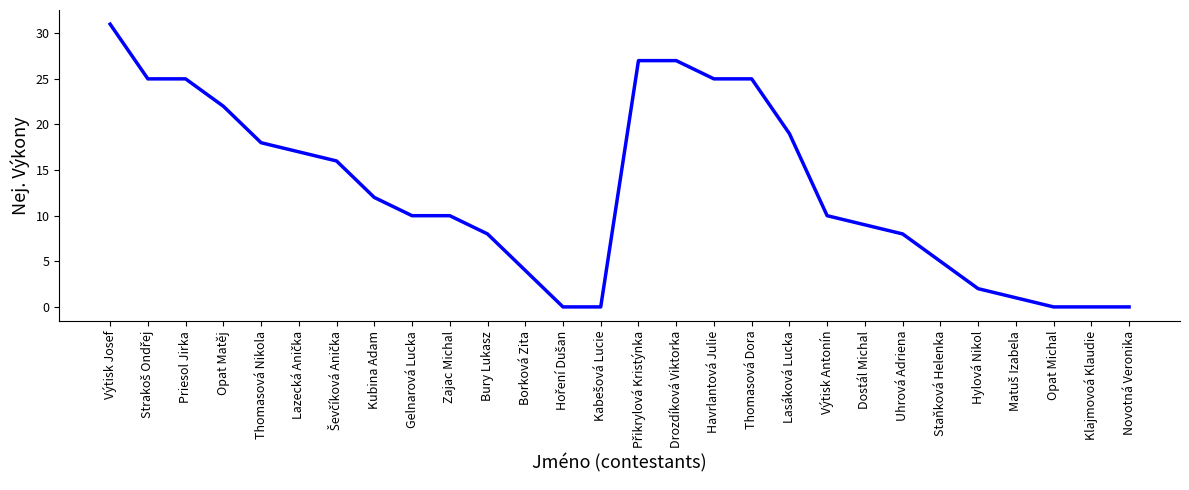

What is the change in value from Výtisk Antonín to Novotná Veronika?

-10